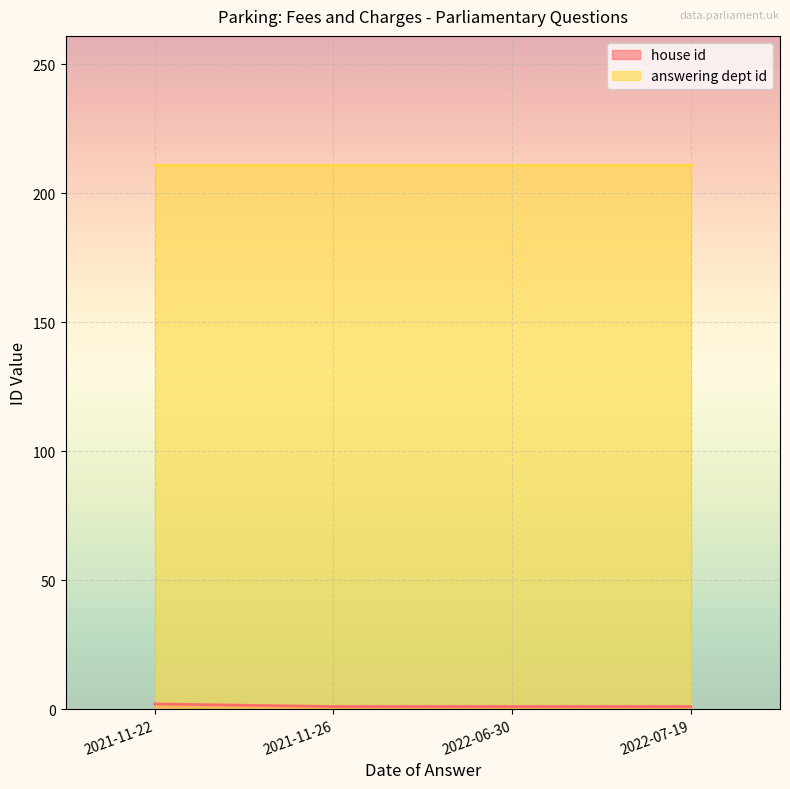

Which series has the largest total across all categories?

answering dept id